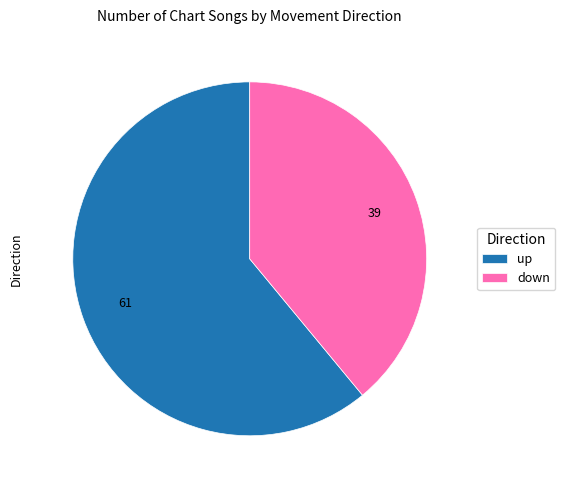

What is the ratio of the value at down to the value at up?

0.6